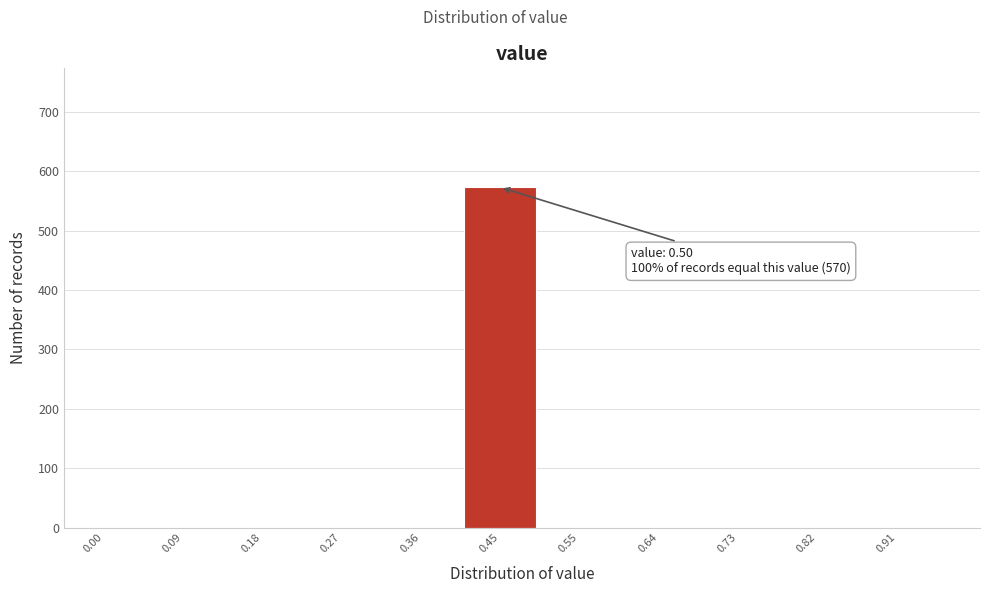

Reading left to right, what are all the values shown in this chart?

0.00=0	0.09=0	0.18=0	0.27=0	0.36=0	0.45=573	0.55=0	0.64=0	0.73=0	0.82=0	0.91=0